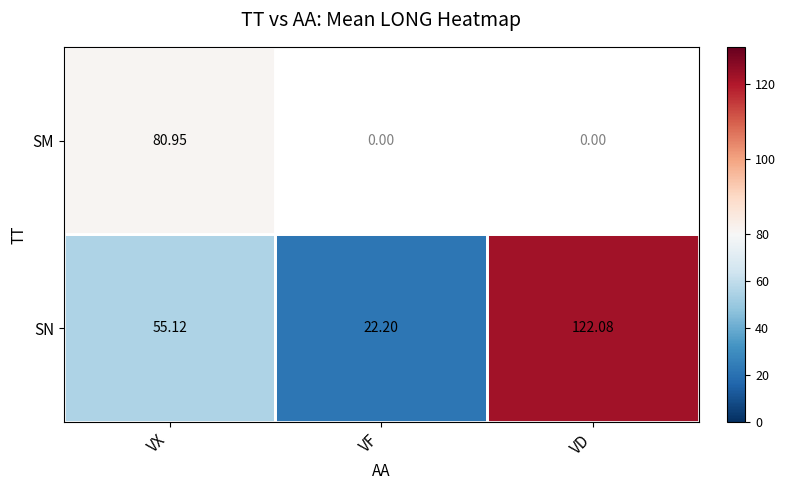

Rank the series by their maximum value, from highest to lowest.

SN, SM